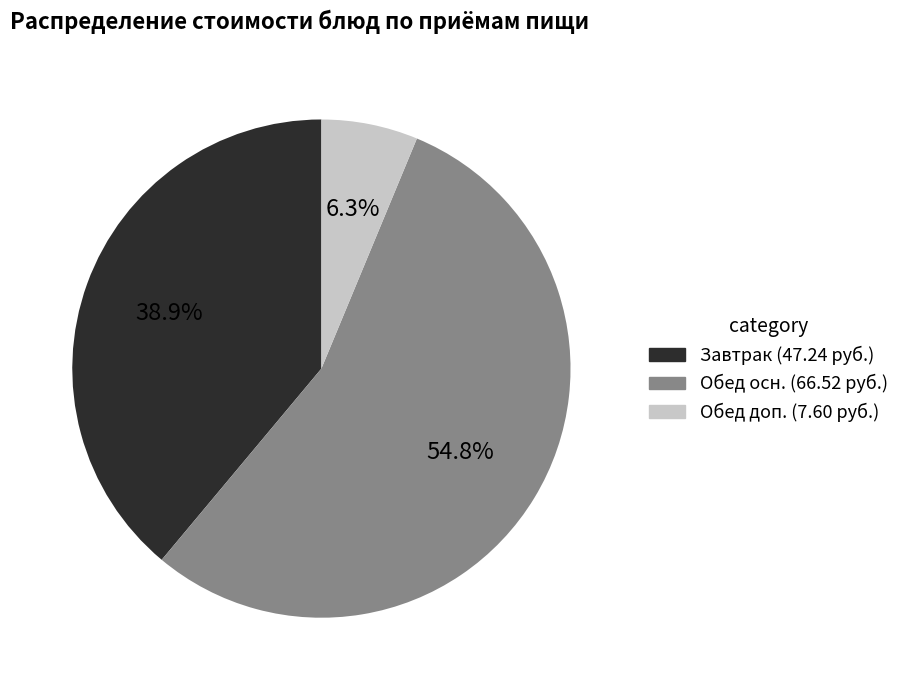

Combined, what portion of the pie is Обед доп. (7.60 руб.) and Завтрак (47.24 руб.)?

45.2%